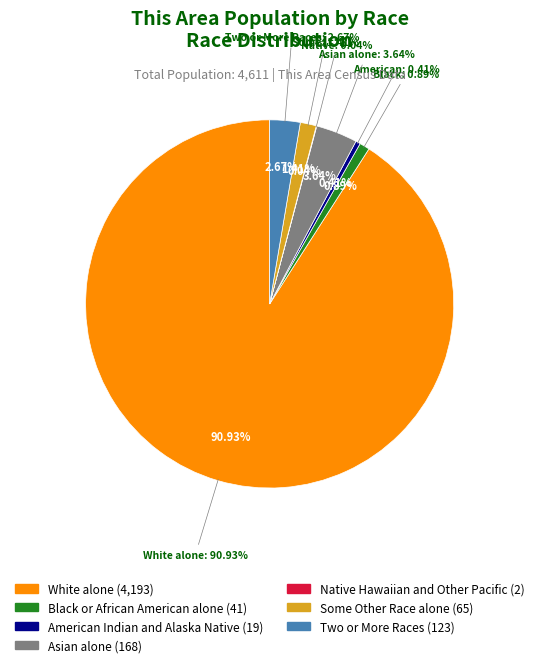

What is the total percentage of American Indian and Alaska Native and White alone?

91.3%